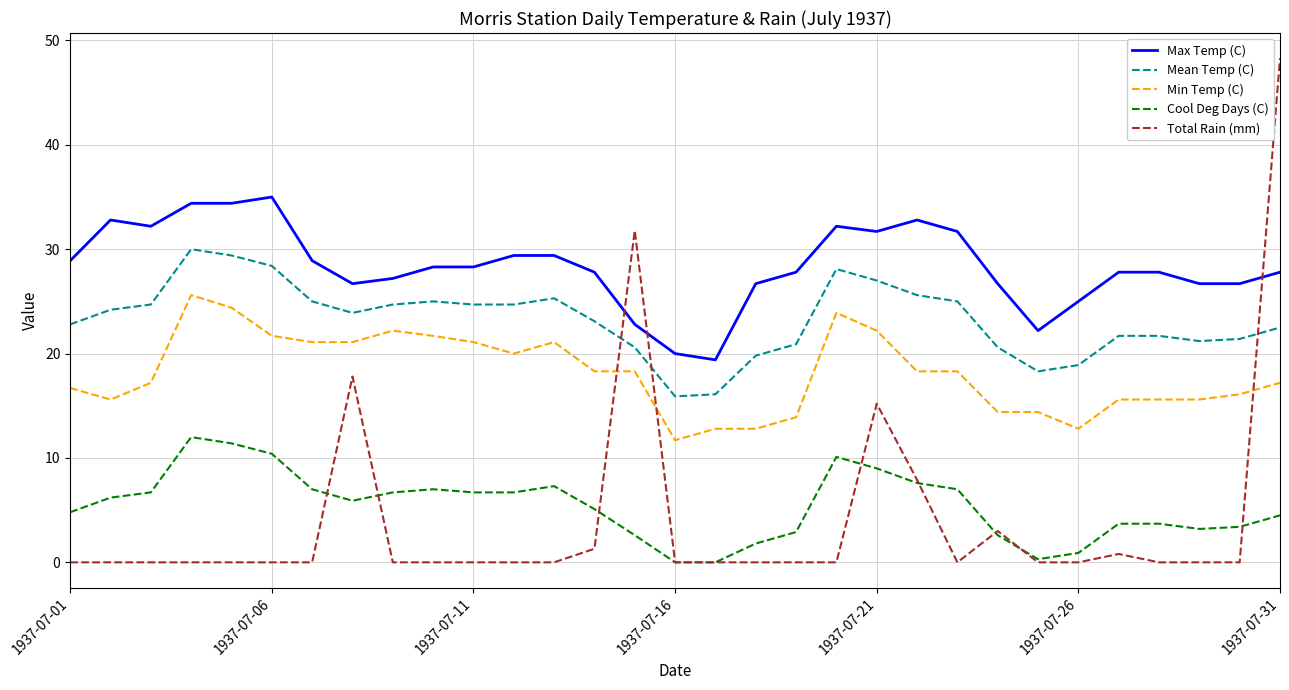

What are all the series names shown in the legend?

Max Temp (C), Mean Temp (C), Min Temp (C), Cool Deg Days (C), Total Rain (mm)